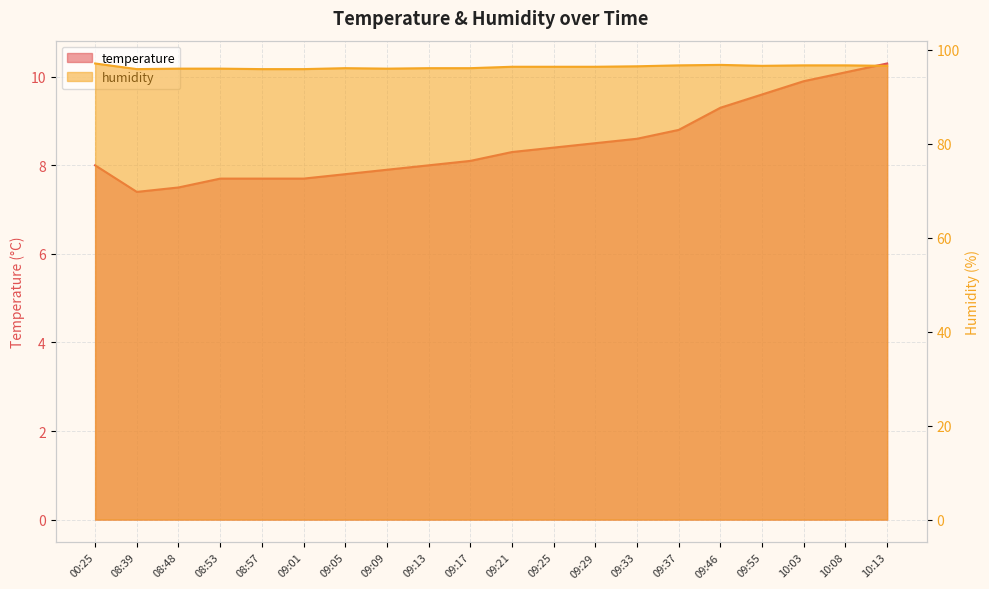

Rank the categories by temperature value from lowest to highest.

08:39, 08:48, 08:53, 08:57, 09:01, 09:05, 09:09, 00:25, 09:13, 09:17, 09:21, 09:25, 09:29, 09:33, 09:37, 09:46, 09:55, 10:03, 10:08, 10:13